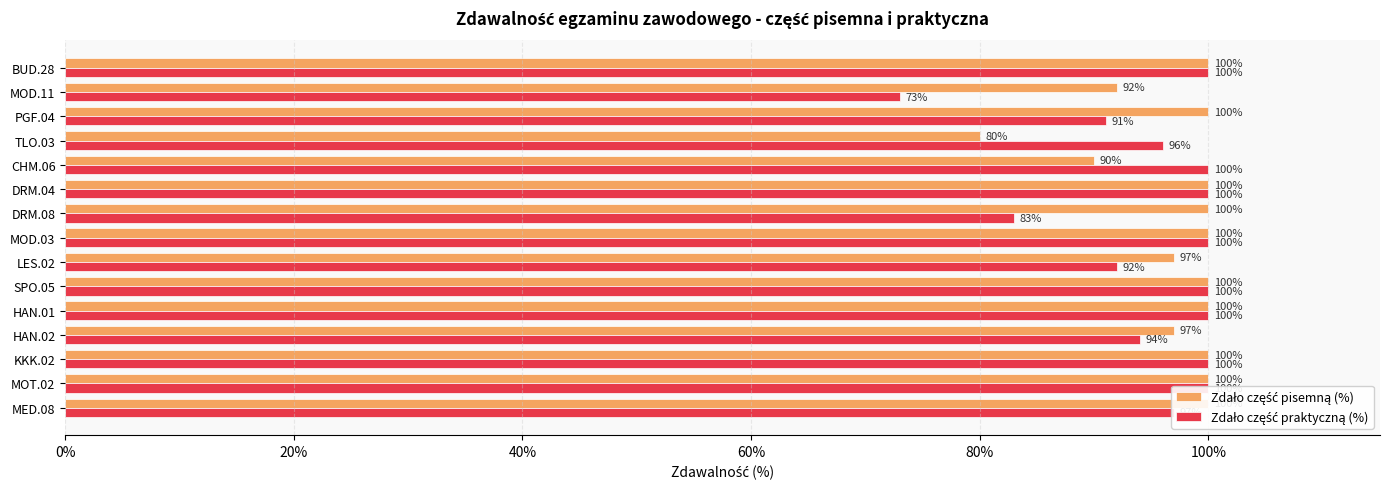

Is it true that Zdało część praktyczną (%) equals 100 at MOD.03?

True